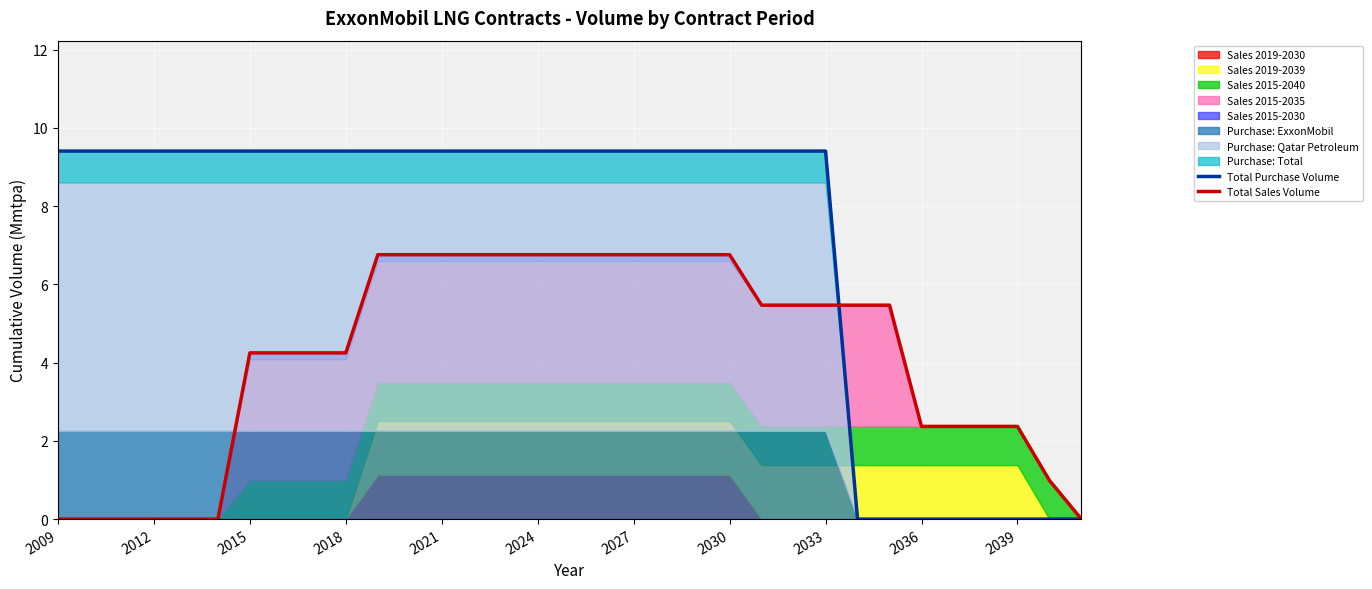

What is the maximum value for Total Purchase Volume?

9.4